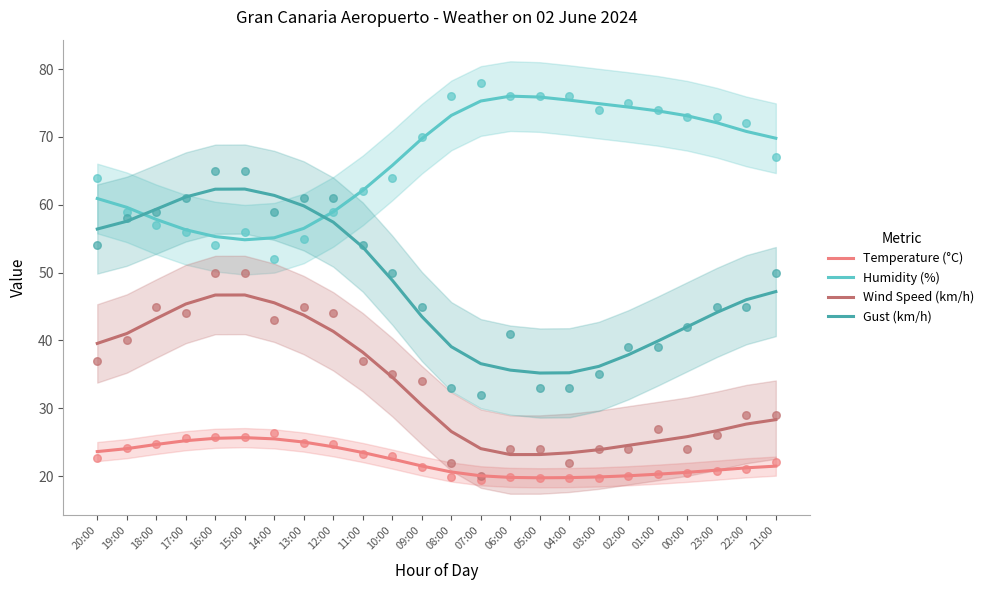

Which series contains the lowest Y value?

Temperature (°C)